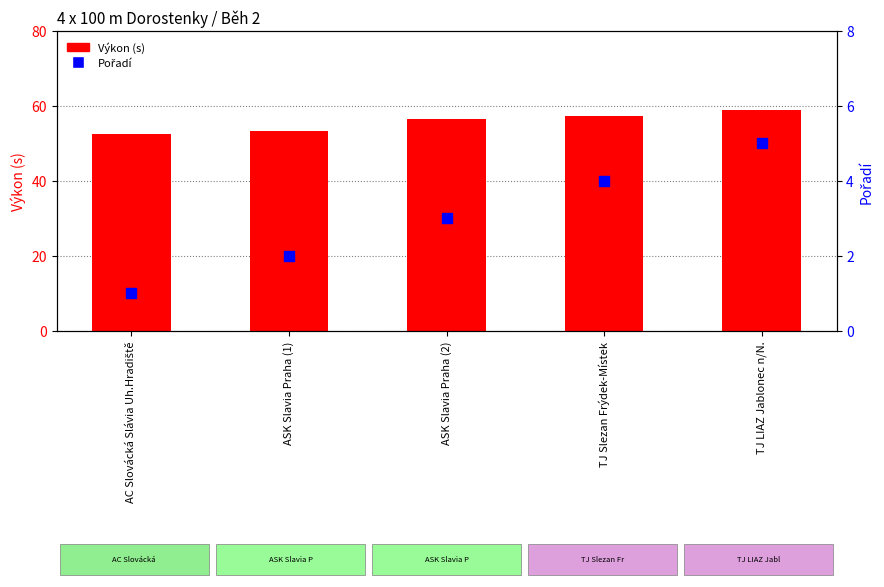

At how many categories does at least one series exceed 12?

5